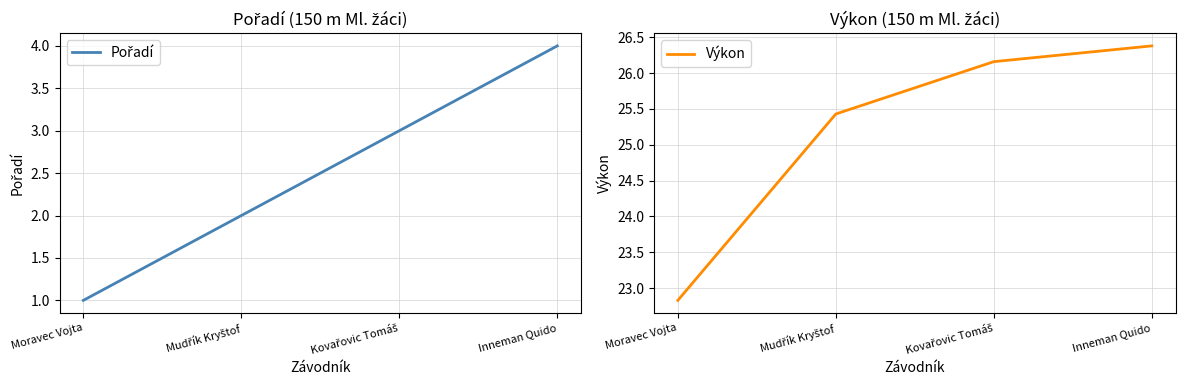

Reading left to right, transcribe all the data shown in this chart.

Pořadí: Moravec Vojta=1.0	Mudřík Kryštof=2.0	Kovařovic Tomáš=3.0	Inneman Quido=4.0
Výkon: Moravec Vojta=22.8	Mudřík Kryštof=25.4	Kovařovic Tomáš=26.2	Inneman Quido=26.4